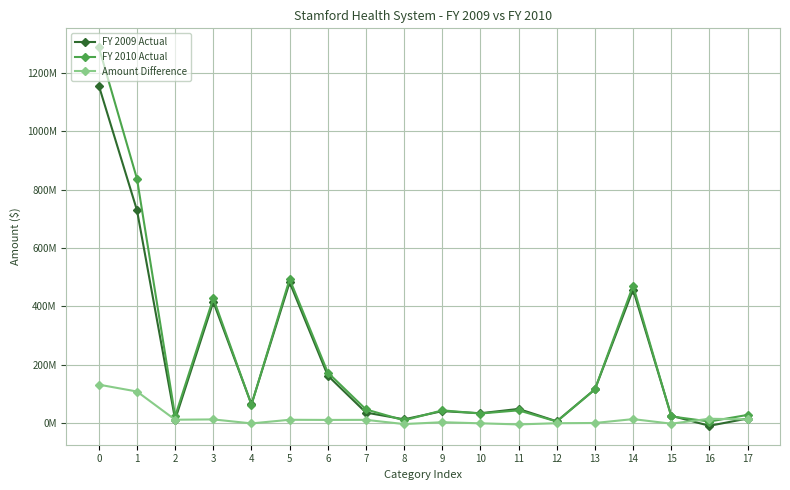

Does the chart have visible grid lines?

Yes